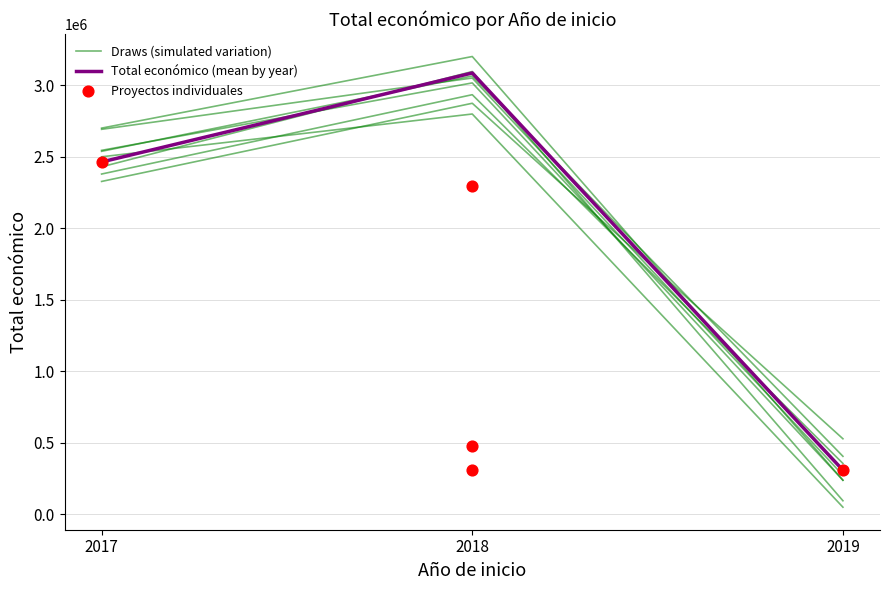

What is the change in value from 2018 to 2018?

-167947